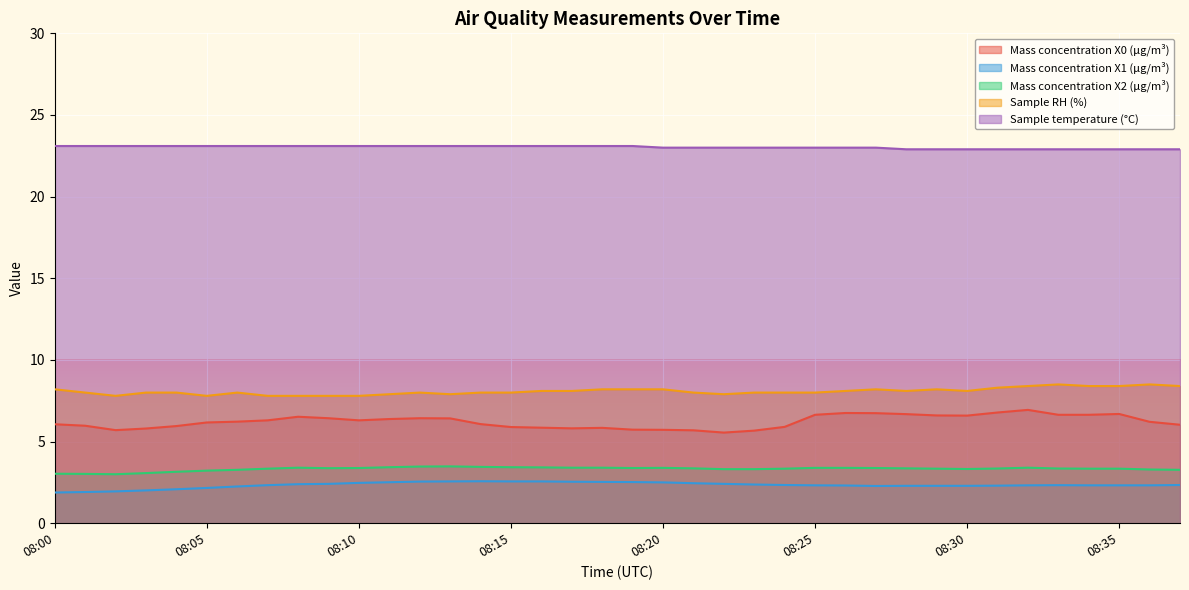

True or false: Mass concentration X1 (μg/m³) has more than 2 interior local peaks.

False